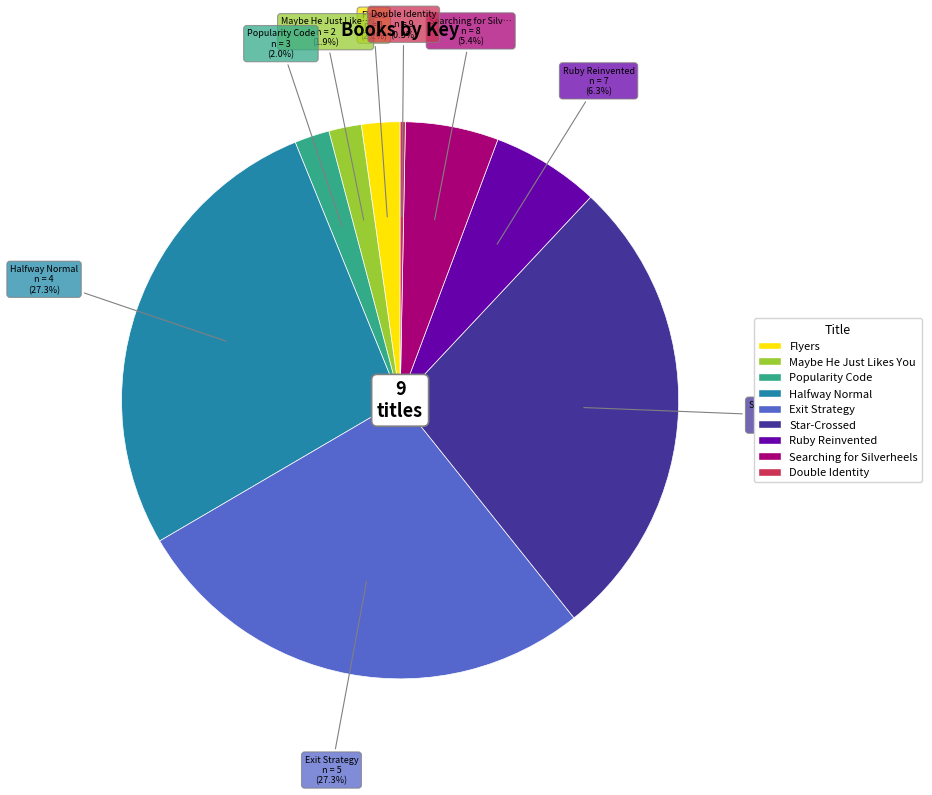

Does Maybe He Just Likes You represent more than half of the total?

No